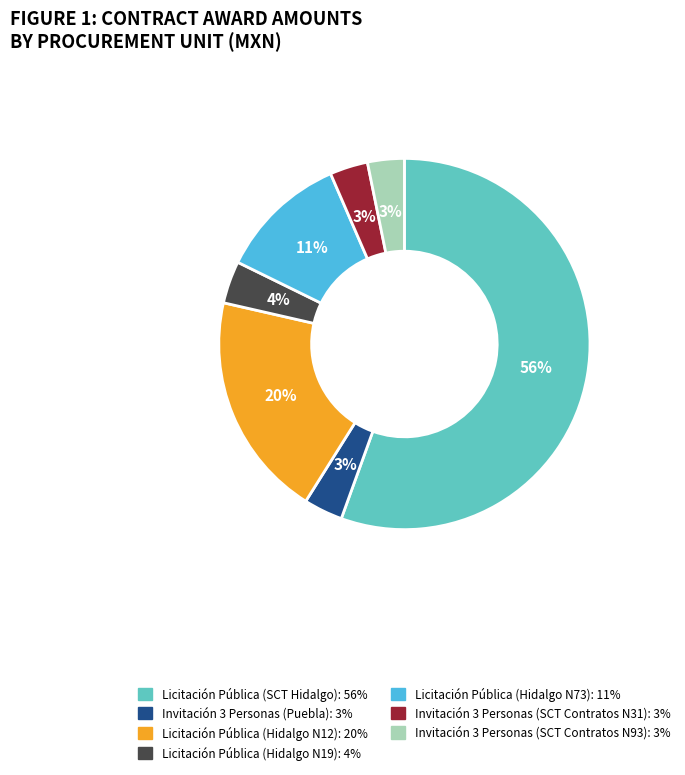

The Licitación Pública (Hidalgo N12) slice represents 32% of the pie. True or false?

False